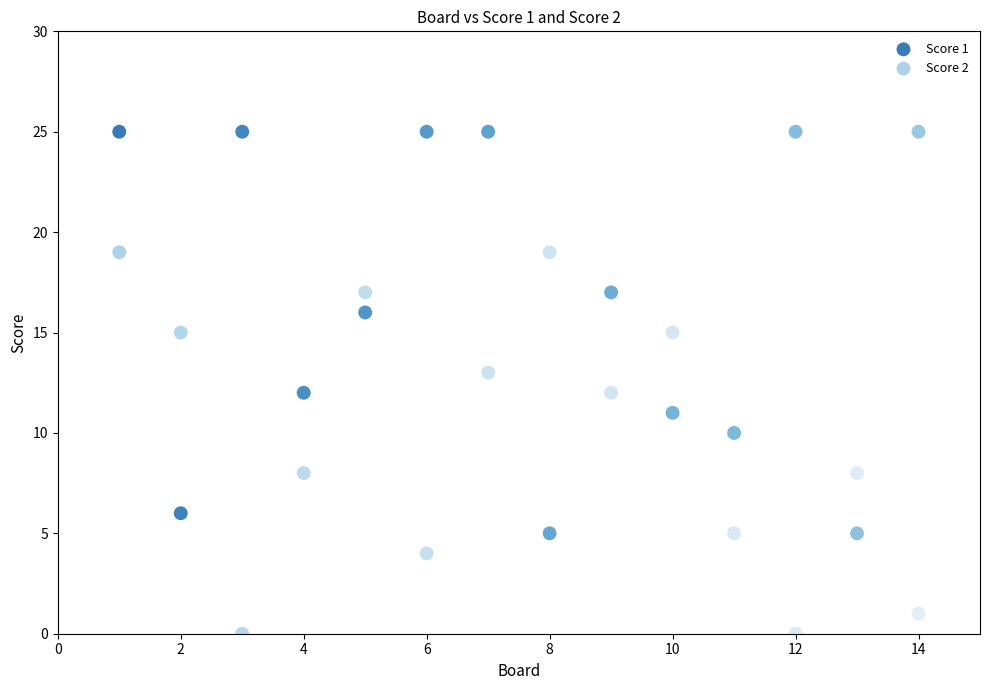

Across all data points, what is the range of X values (max minus min)?

13